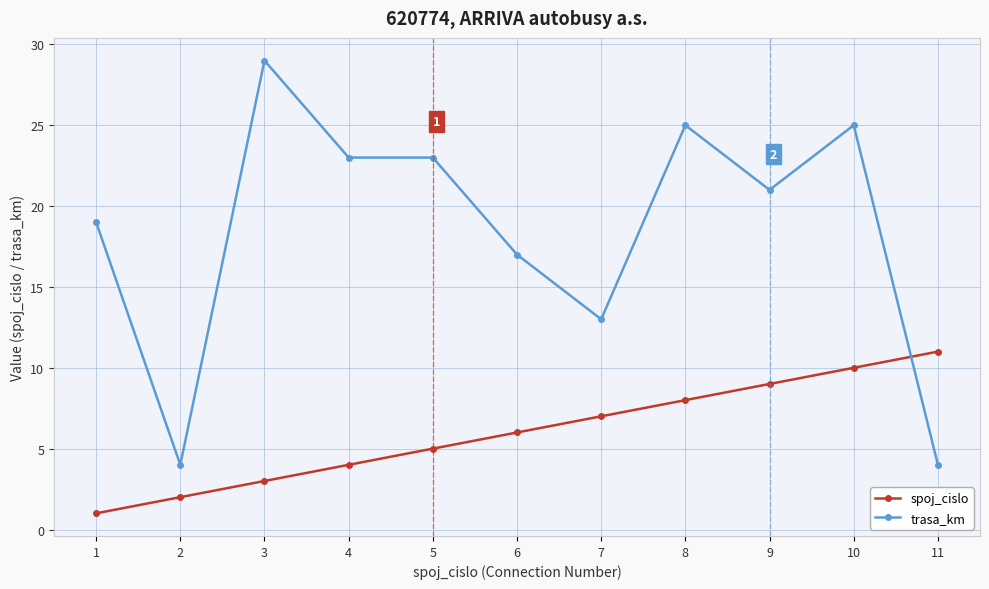

After their last crossing, which series has the higher values: spoj_cislo or trasa_km?

spoj_cislo